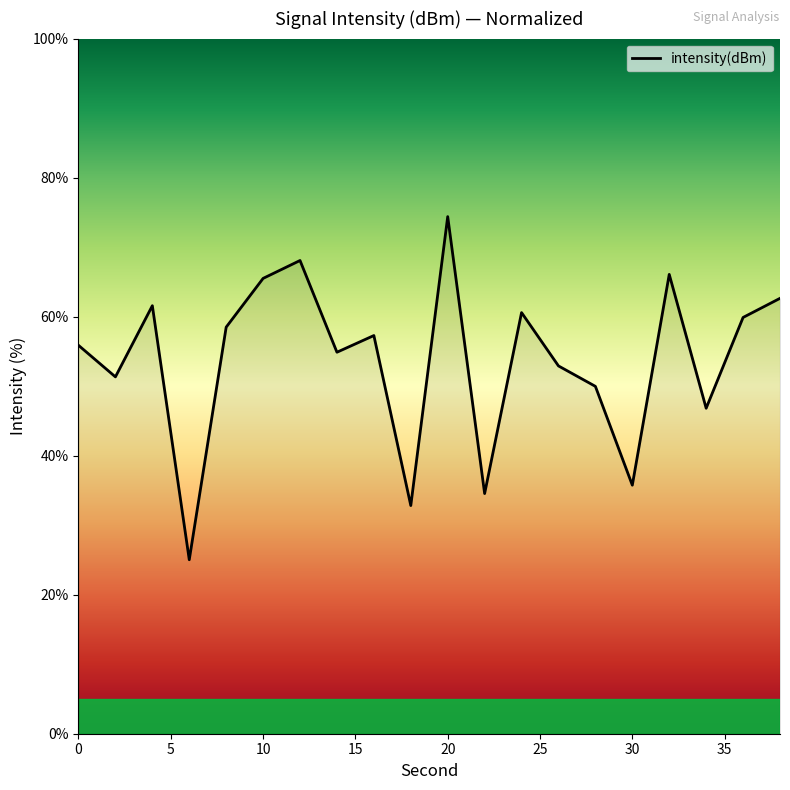

What is the difference between the maximum and second lowest values?

41.6